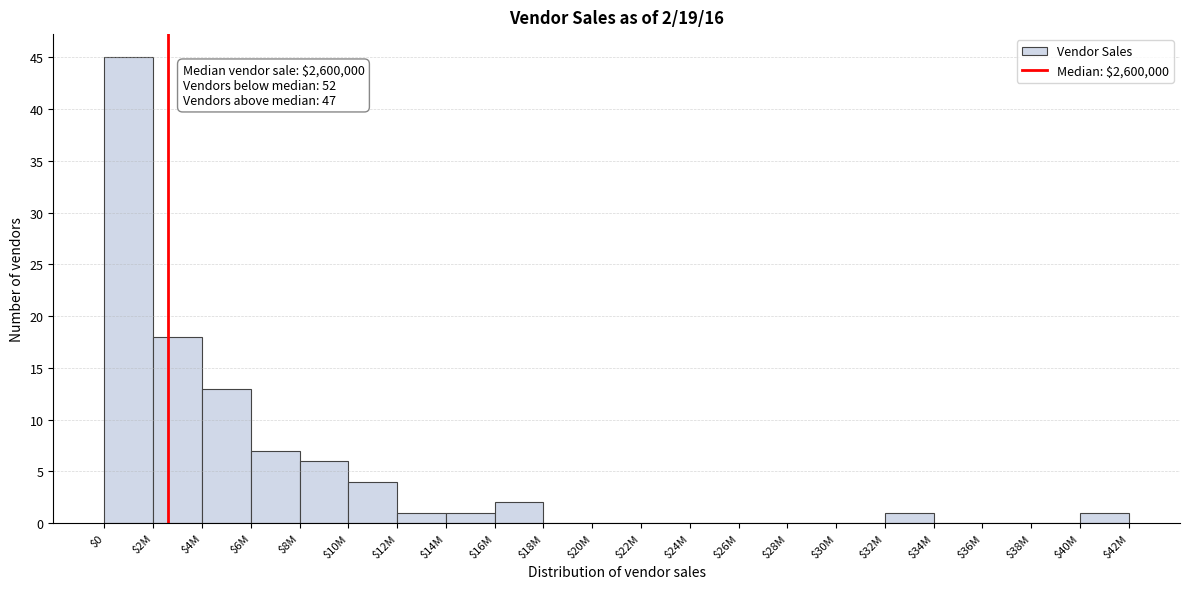

Which label corresponds to the largest value in the chart?

$0